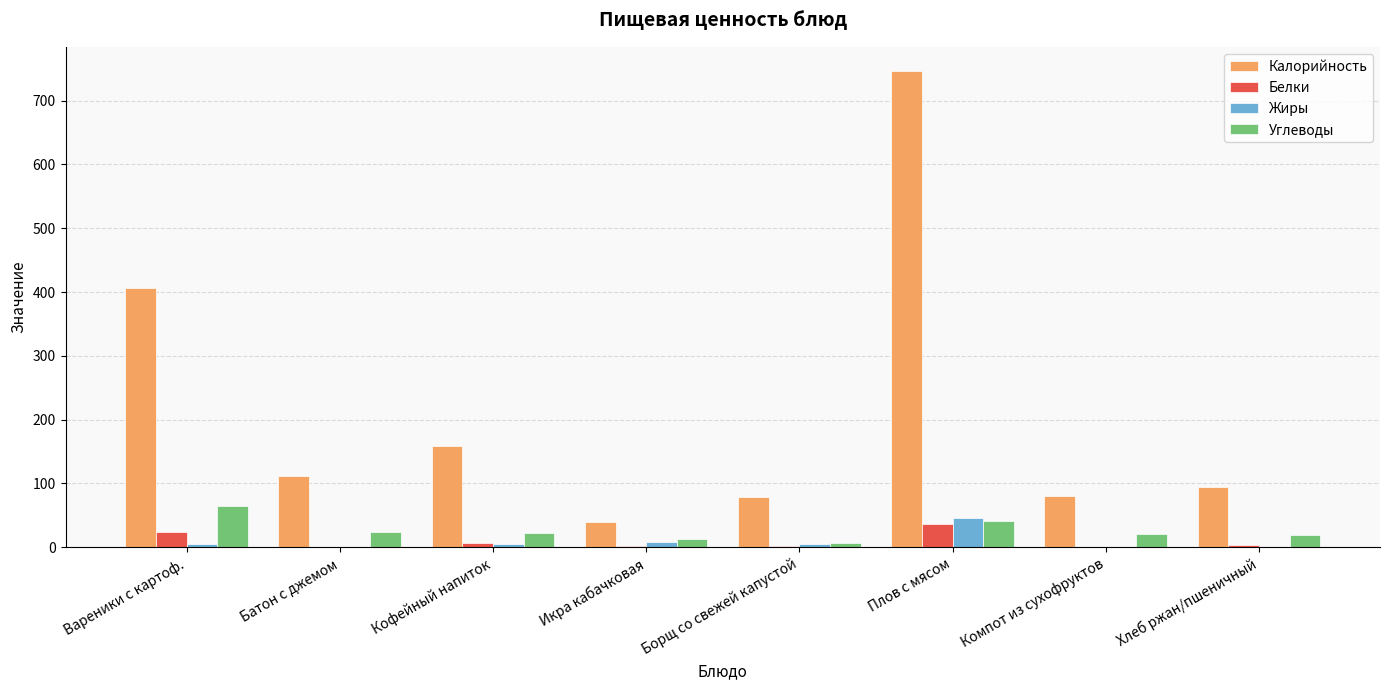

The value of Калорийность at Вареники с картоф. is 406.0. True or false?

True